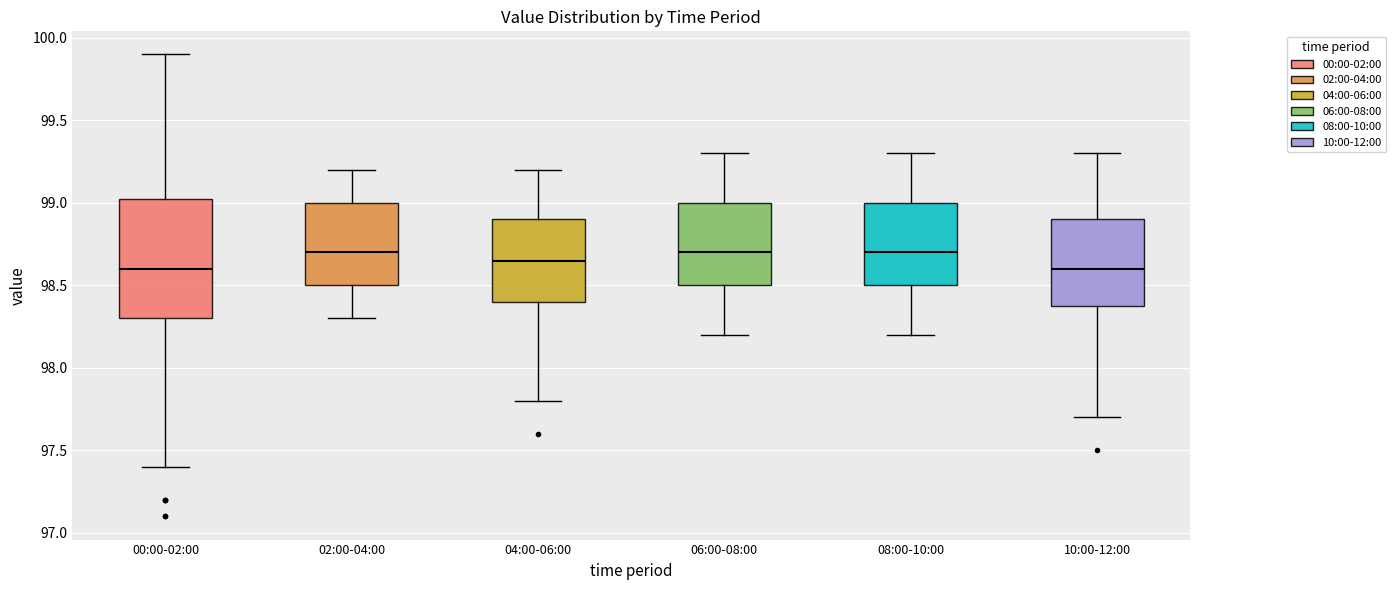

Which box is the tallest, from its lower edge to its upper edge?

00:00-02:00